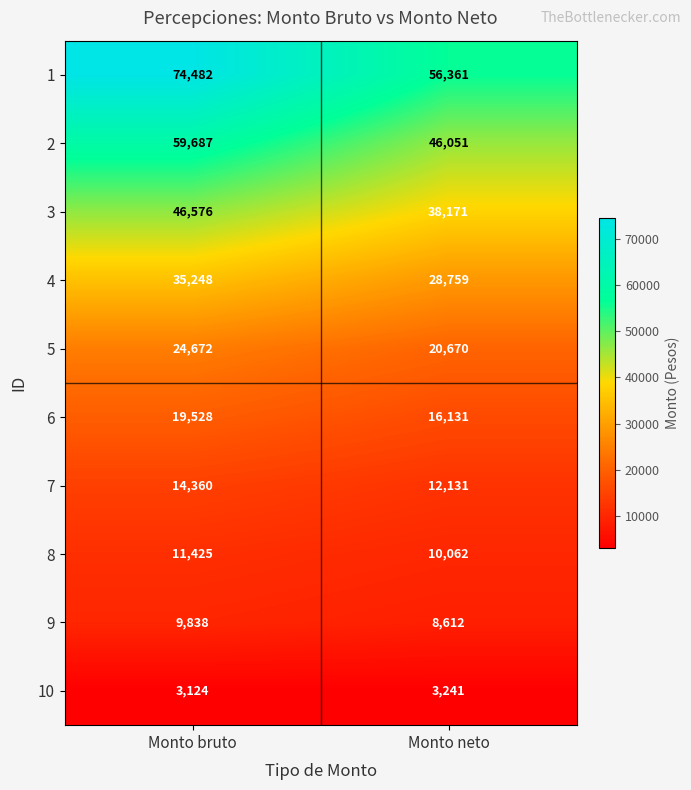

List the series in order of their peak value, highest first.

1, 2, 3, 4, 5, 6, 7, 8, 9, 10